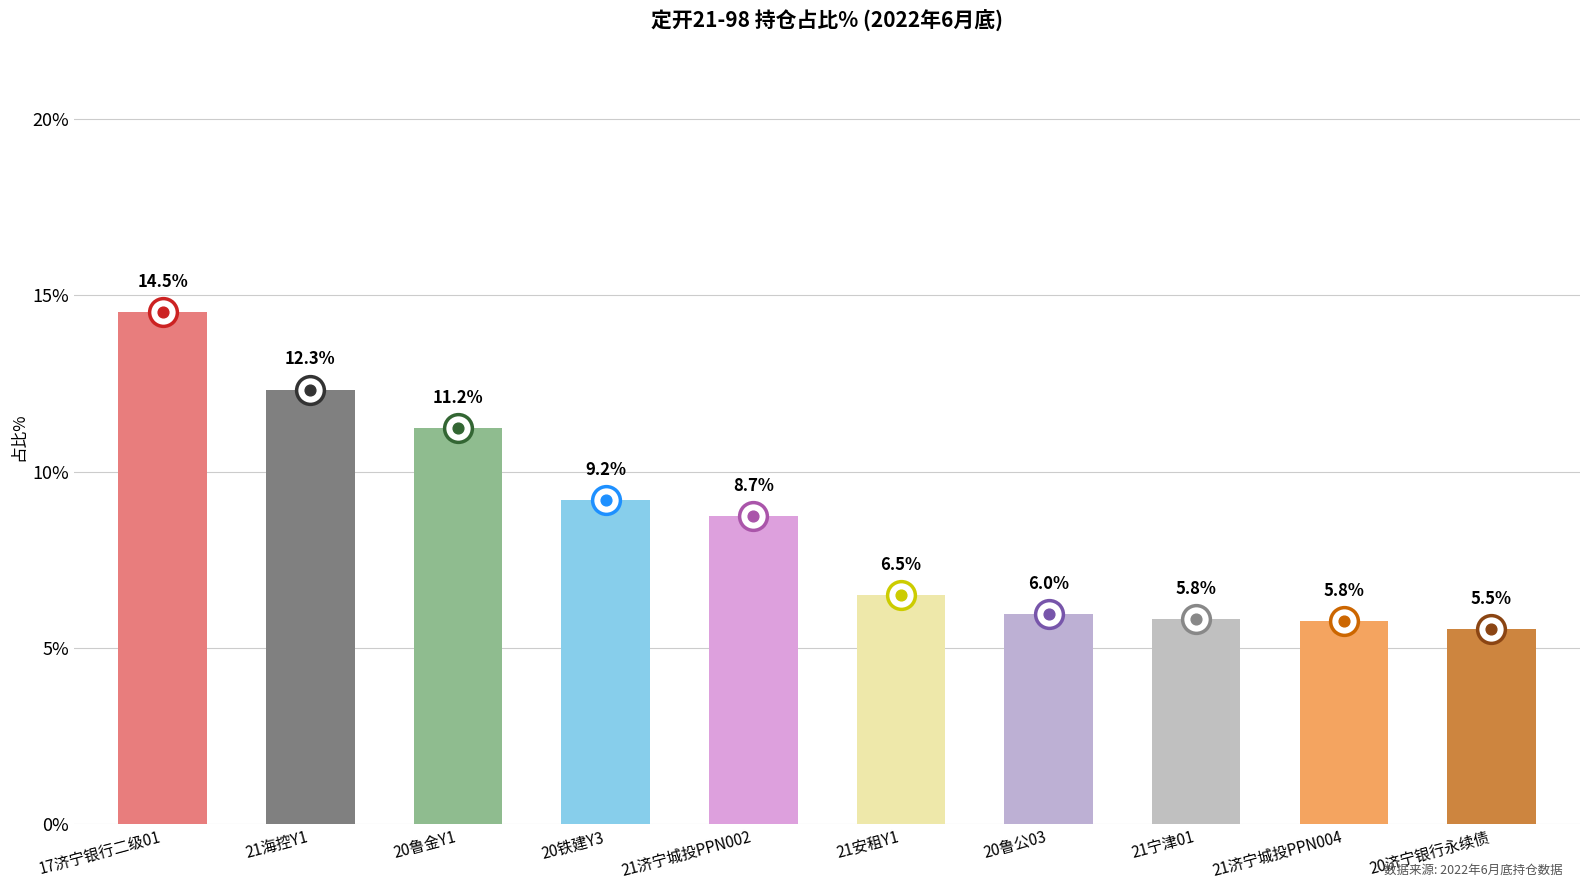

What is the change in value from 21安租Y1 to 21宁津01?

-0.7